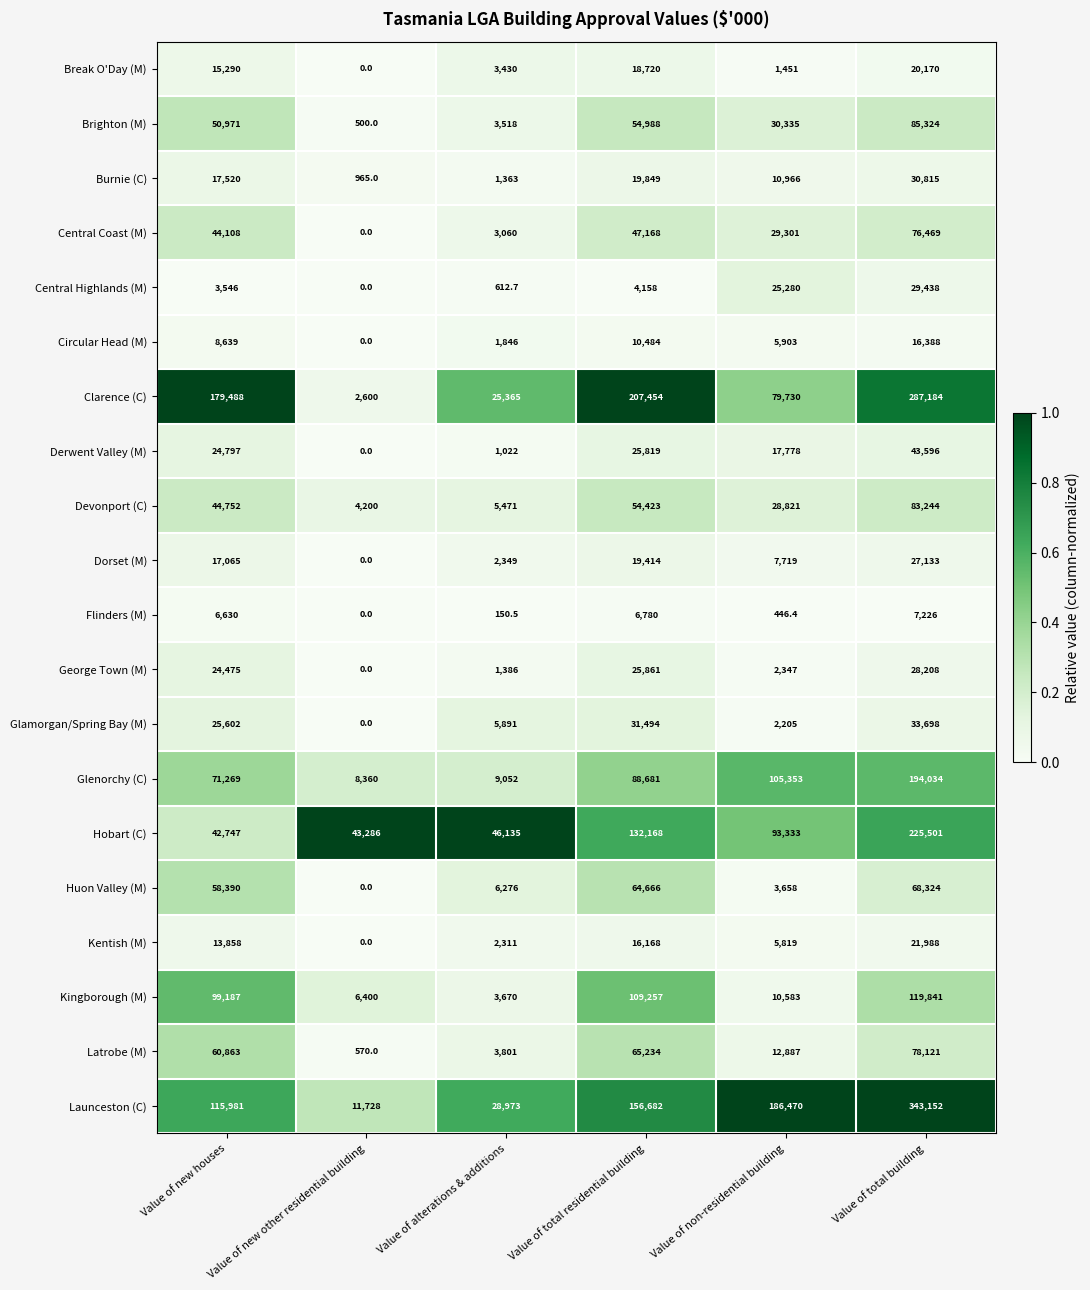

Read the Burnie (C) value at Value of non-residential building.

10966.0